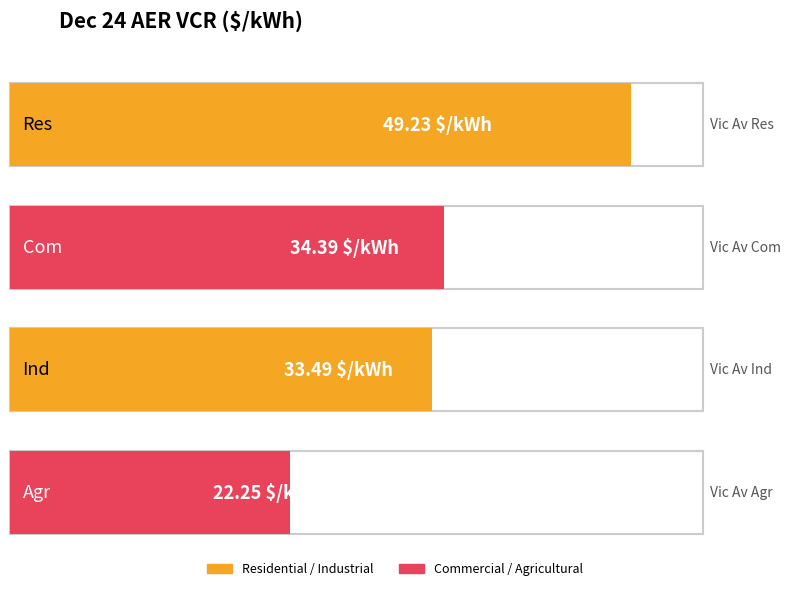

Rank the categories by value from highest to lowest.

Res, Com, Ind, Agr